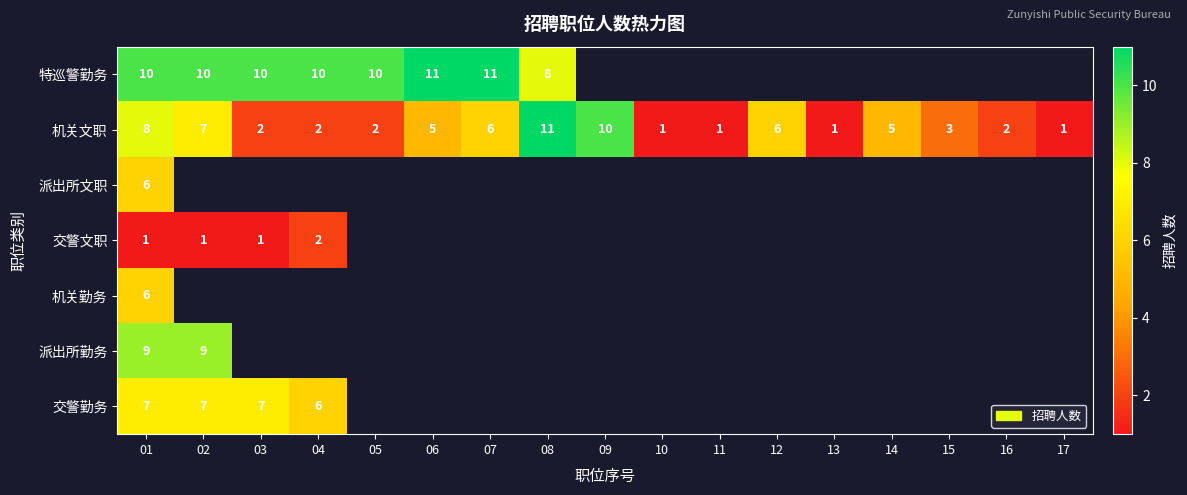

At which category is the sum across all series the highest?

01